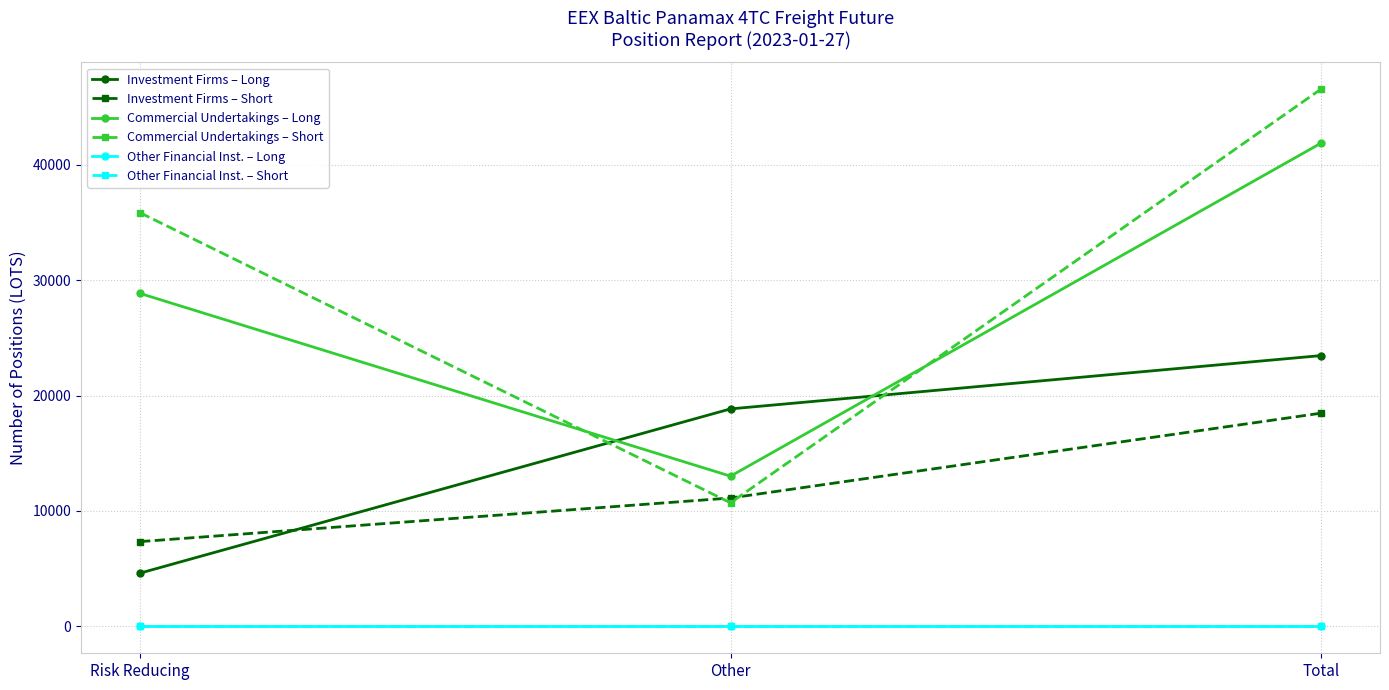

Does the chart have visible grid lines?

Yes